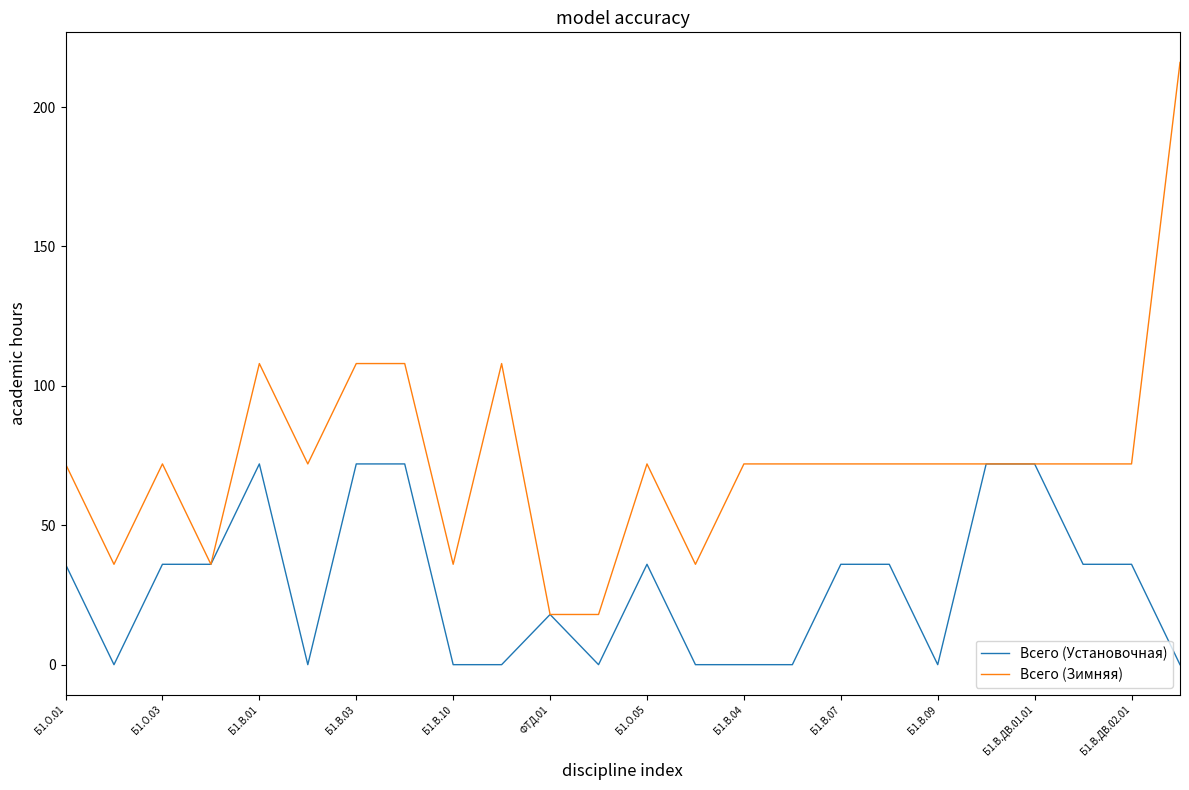

Which series has the largest range (max minus min)?

Всего (Зимняя)